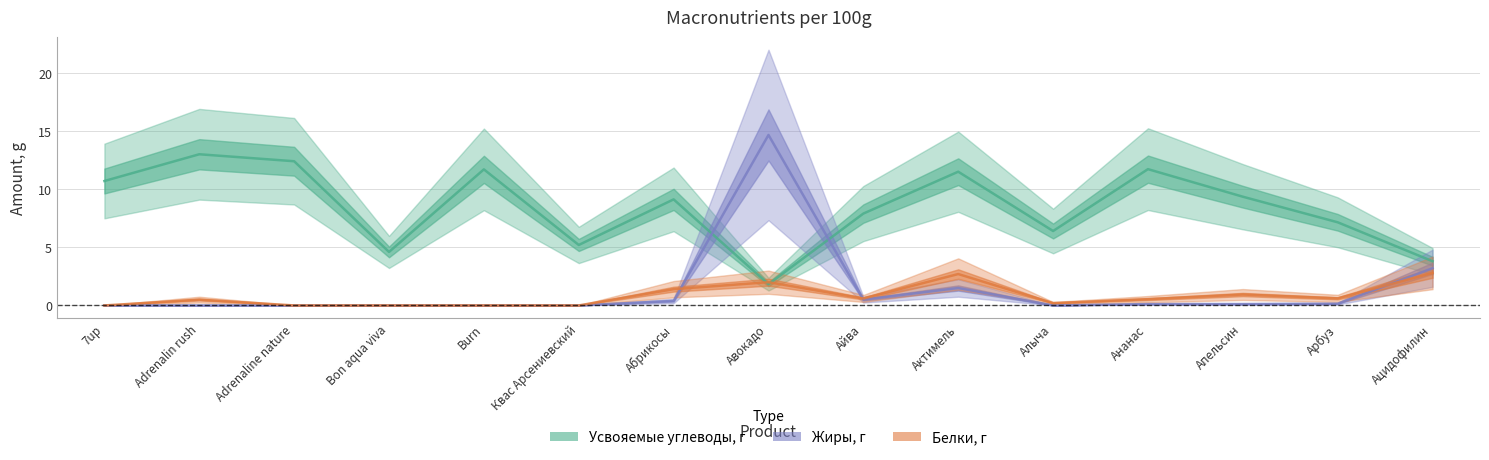

Where does the Усвояемые углеводы, г series first go above 9?

7up